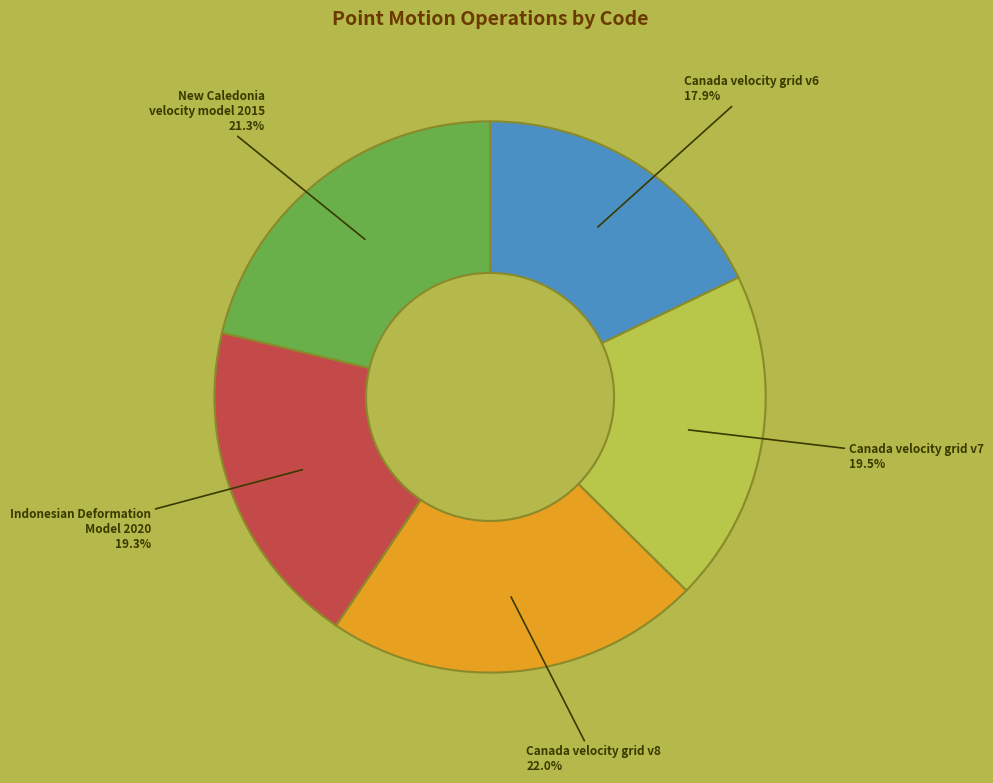

To the nearest percent, what is the combined percentage of Canada velocity grid v6 and Indonesian Deformation Model 2020?

37%